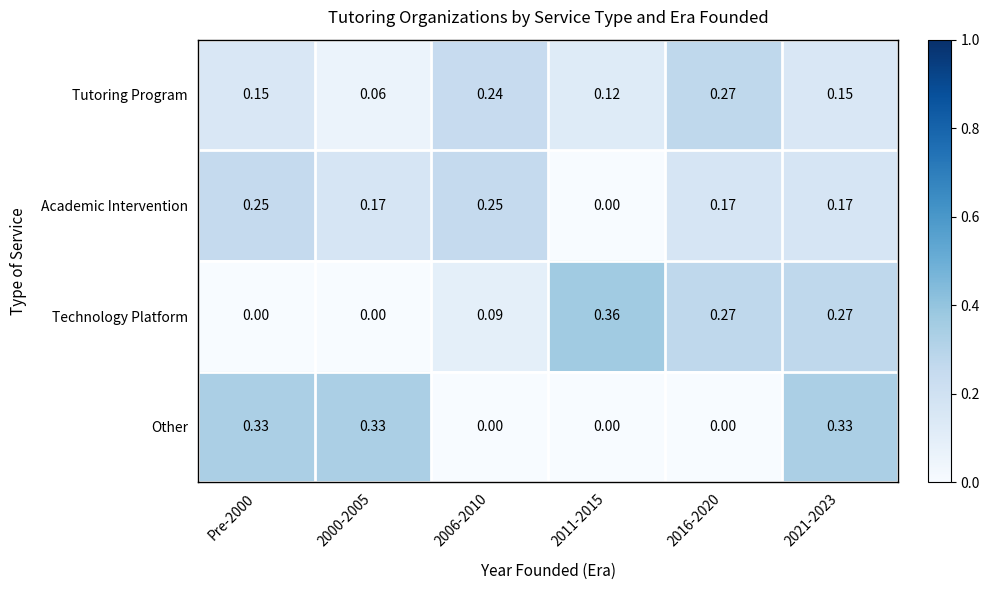

At how many categories does at least one series exceed 0?

6